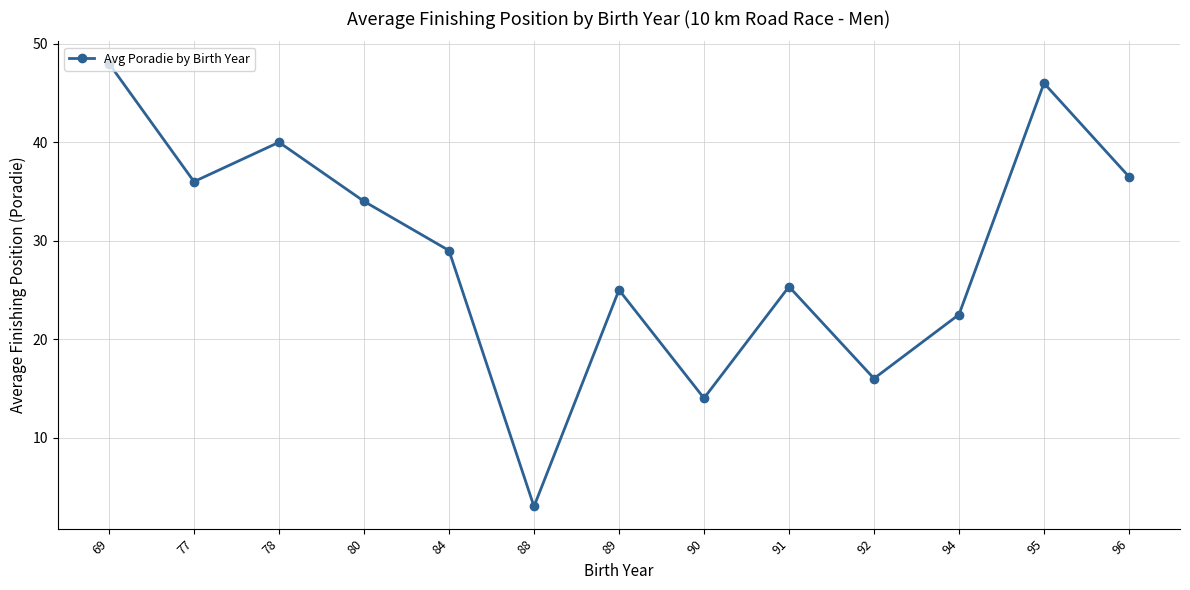

What is the change in value from 84 to 92?

-13.0